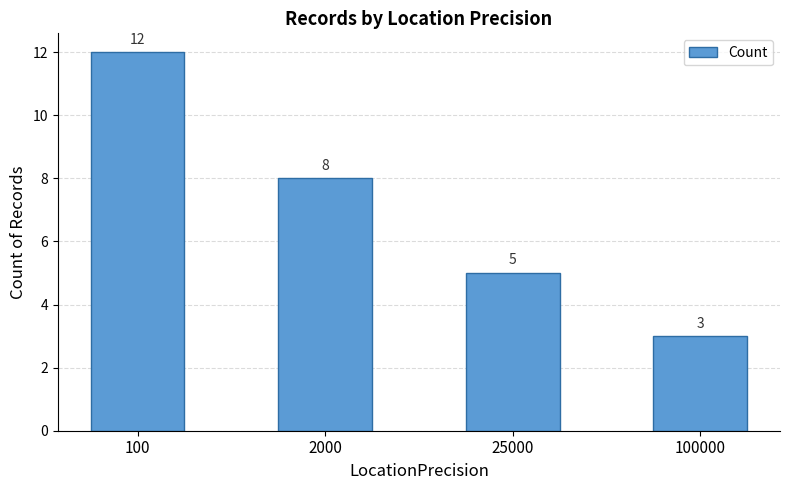

Approximately how many times larger is the value at 100 compared to 2000?

1.5